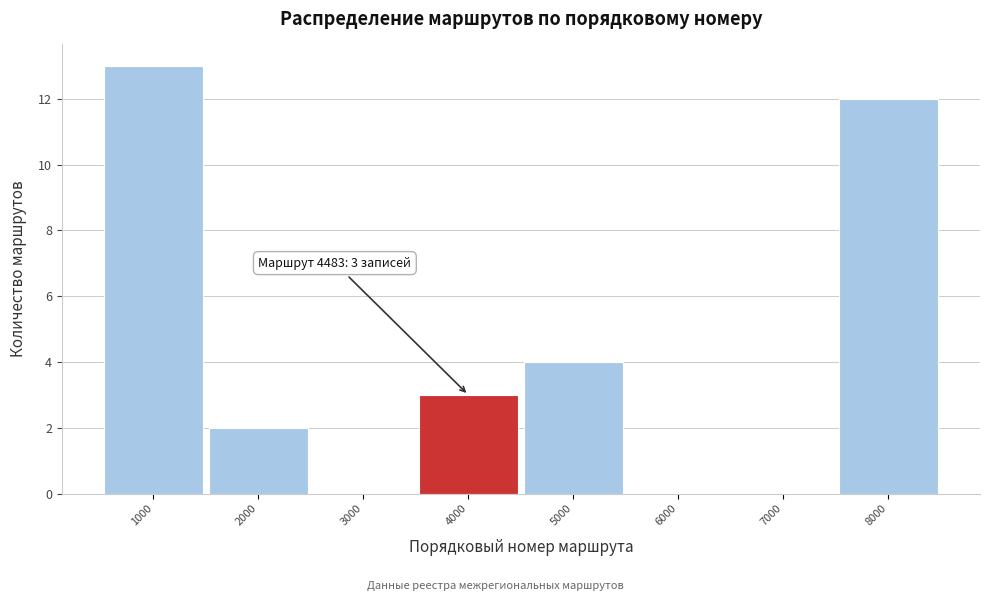

Over which range of the x-axis is the bar tallest?

500 to 1500